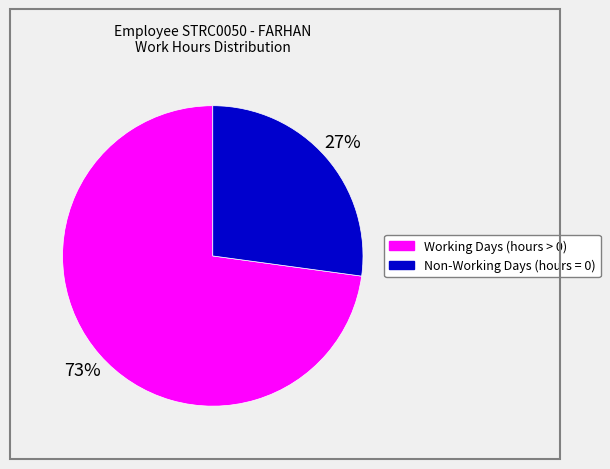

To the nearest percent, what is the average slice percentage?

50%